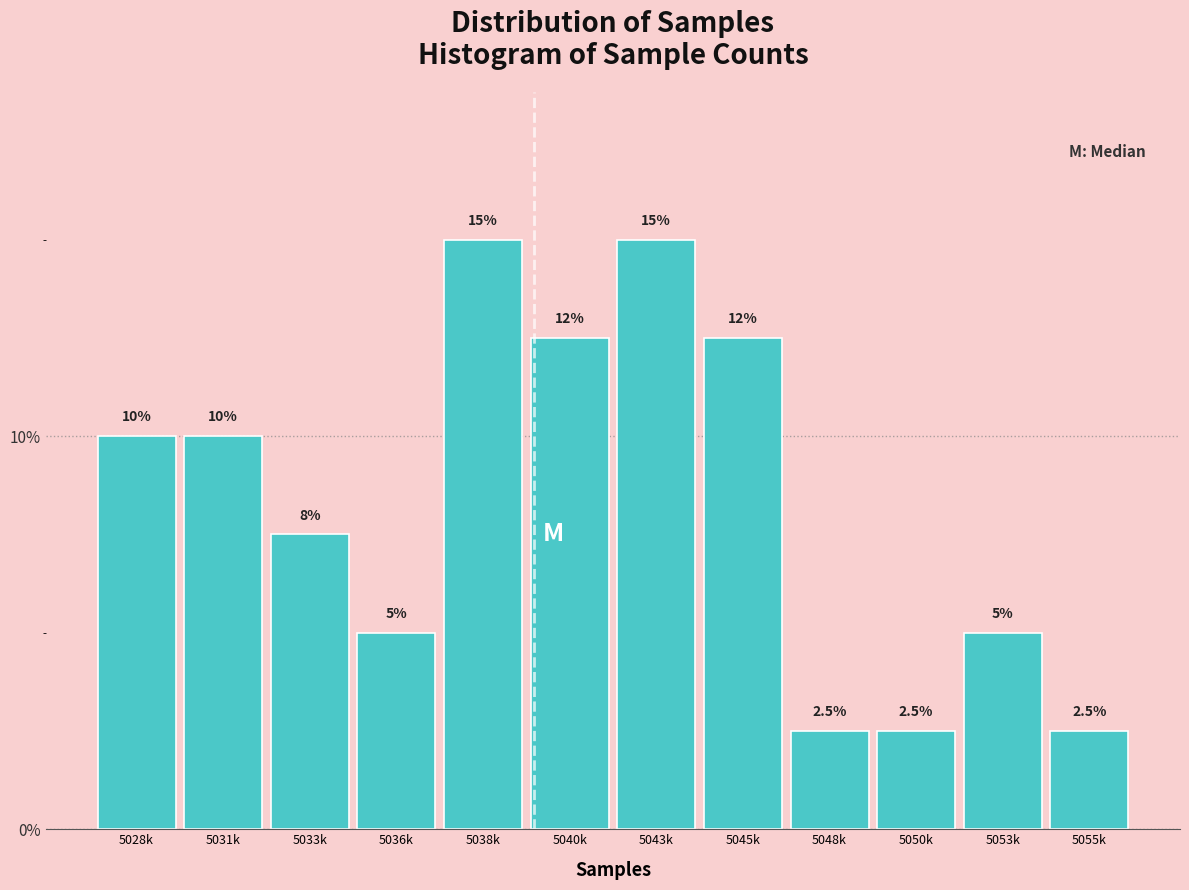

Reading left to right, what are all the values shown in this chart?

10.0	10.0	7.5	5.0	15.0	12.5	15.0	12.5	2.5	2.5	5.0	2.5